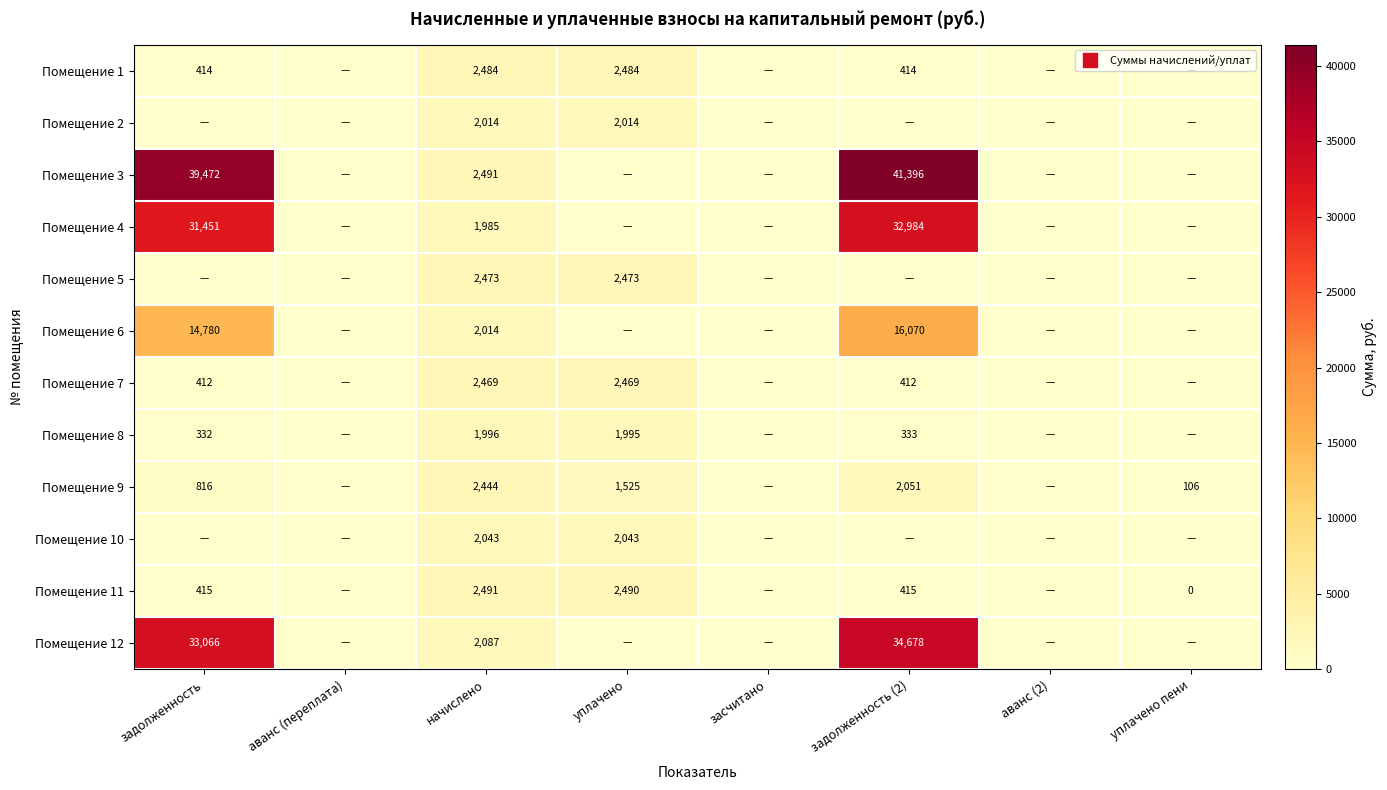

Which series has the widest spread of values?

Помещение 3